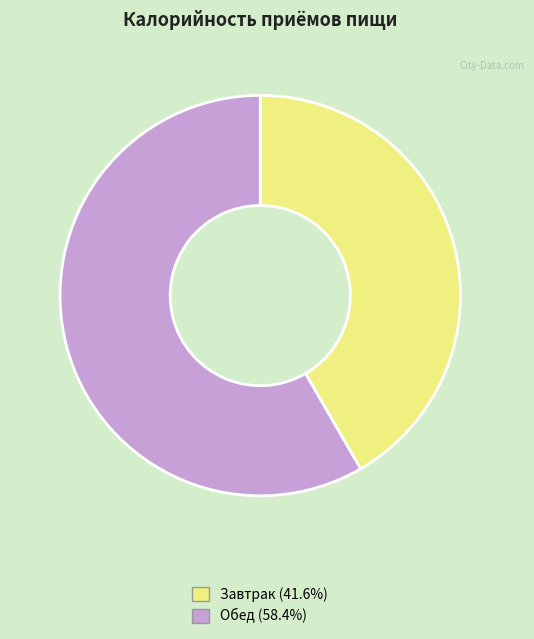

Count the number of slices in the pie.

2